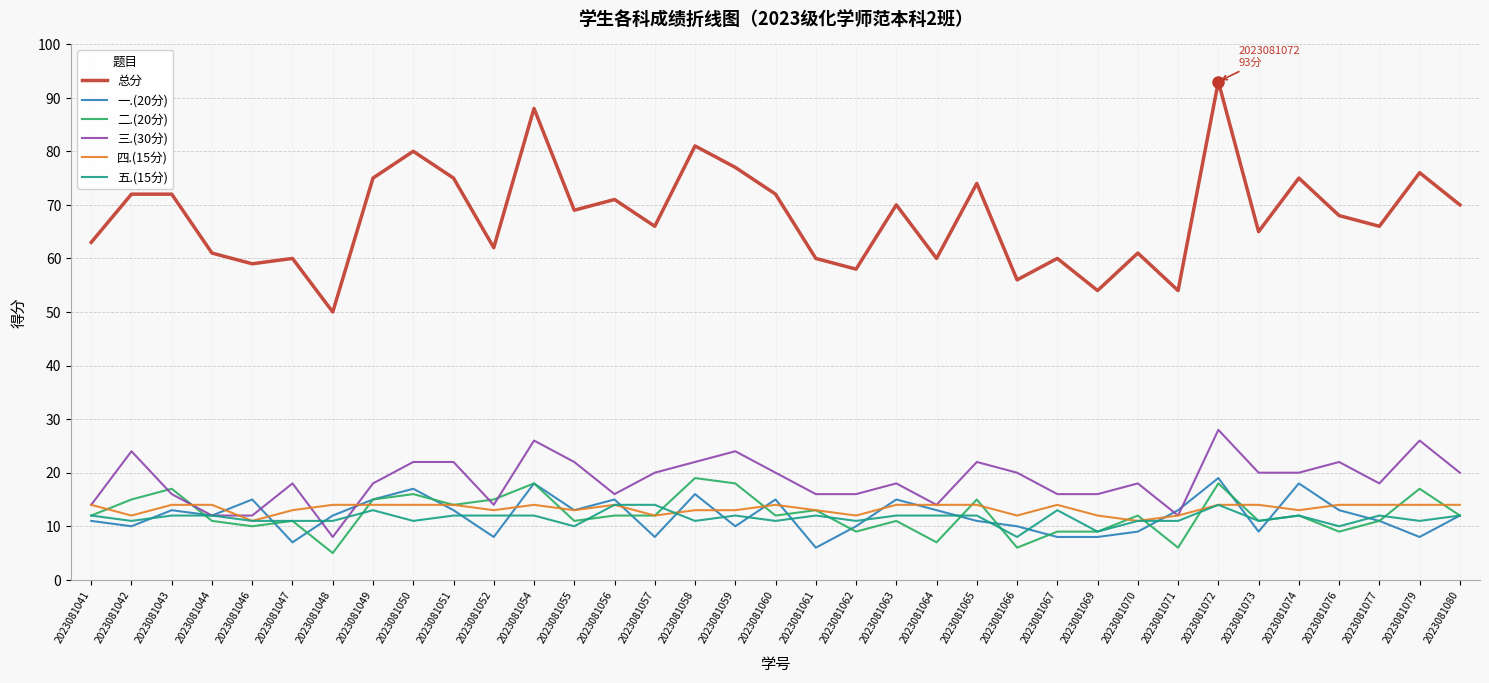

At which category does 一.(20分) reach its first local valley?

2023081042